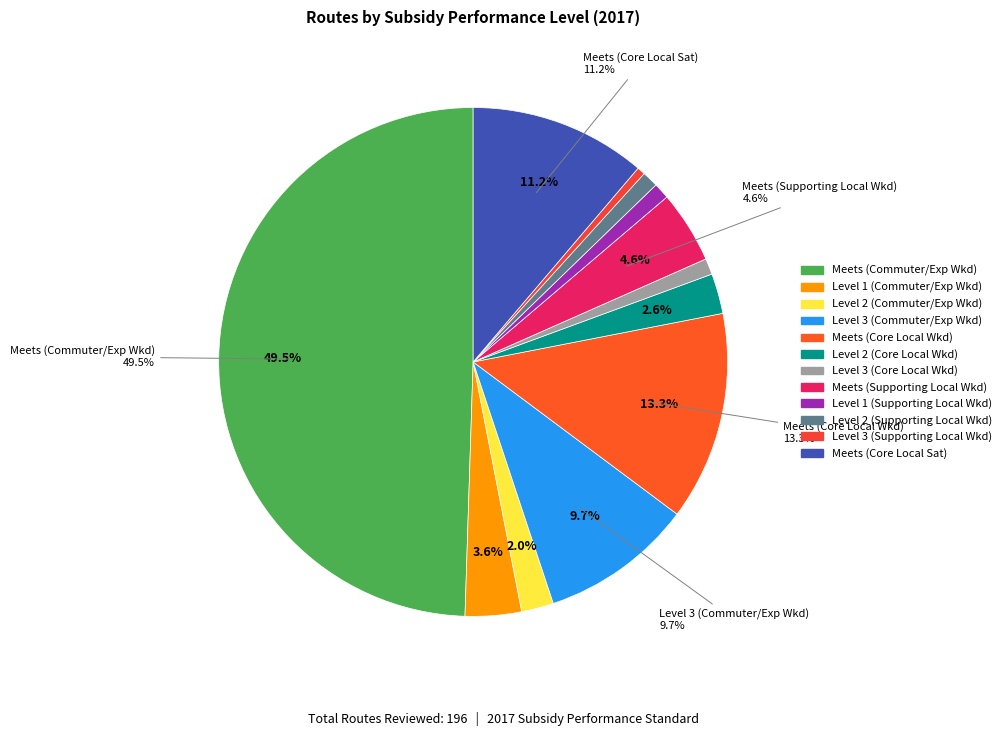

What is the difference between the highest and lowest values at Level 1?

7